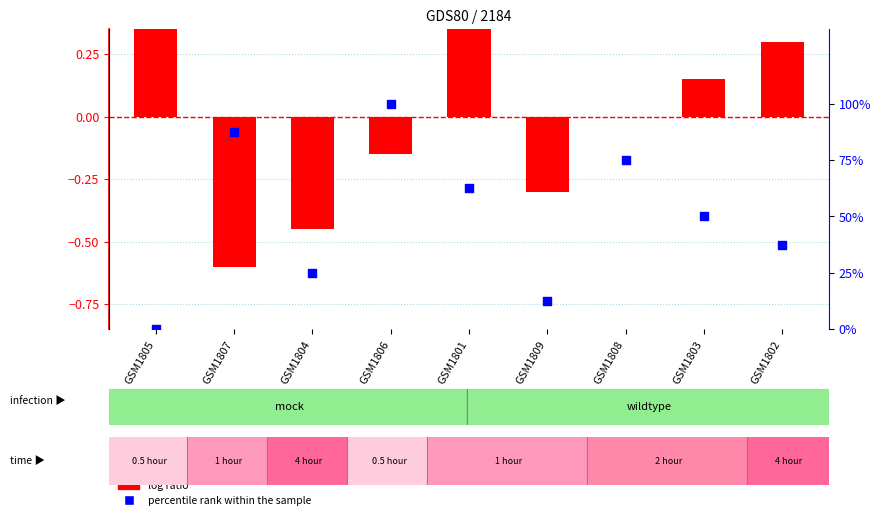

What are all the series names shown in the legend?

log ratio, percentile rank within the sample